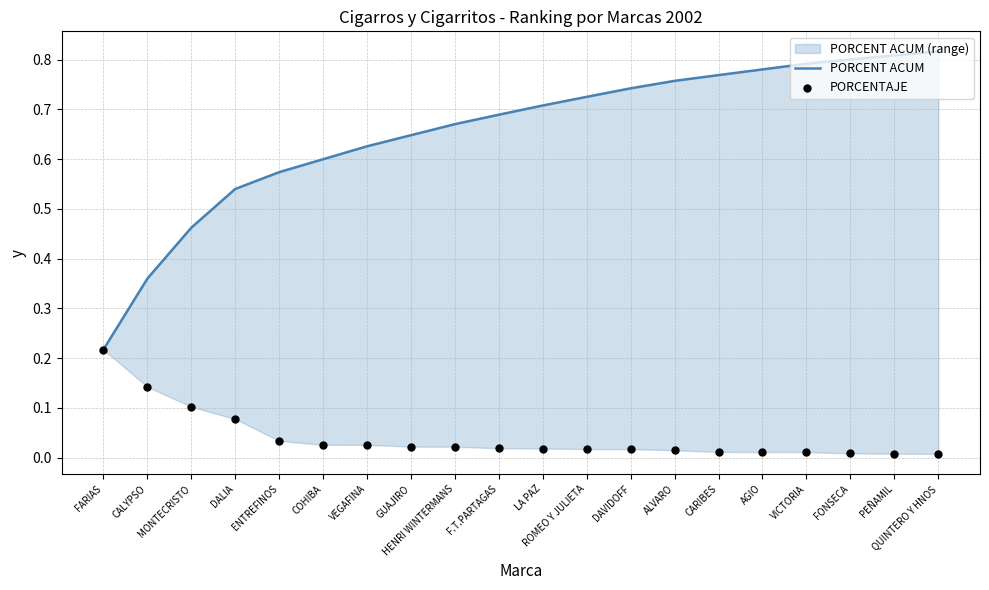

Is the value of PORCENTAJE at LA PAZ greater than the value of PORCENT ACUM at ALVARO?

No